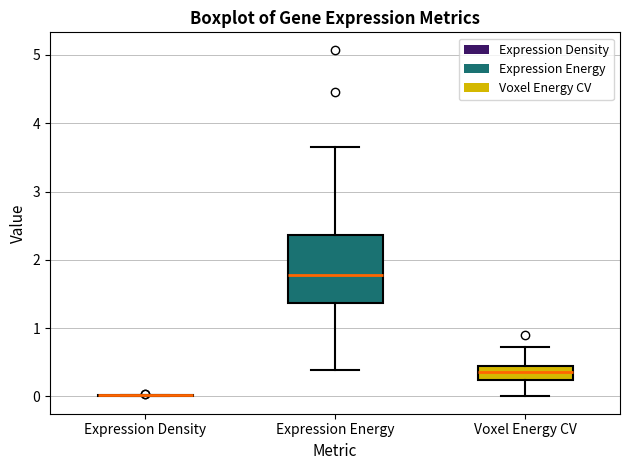

Where is the lower edge of the box for Voxel Energy CV on the y-axis? The values are not printed on the chart, so give them approximately, as read against the axis.

0.2